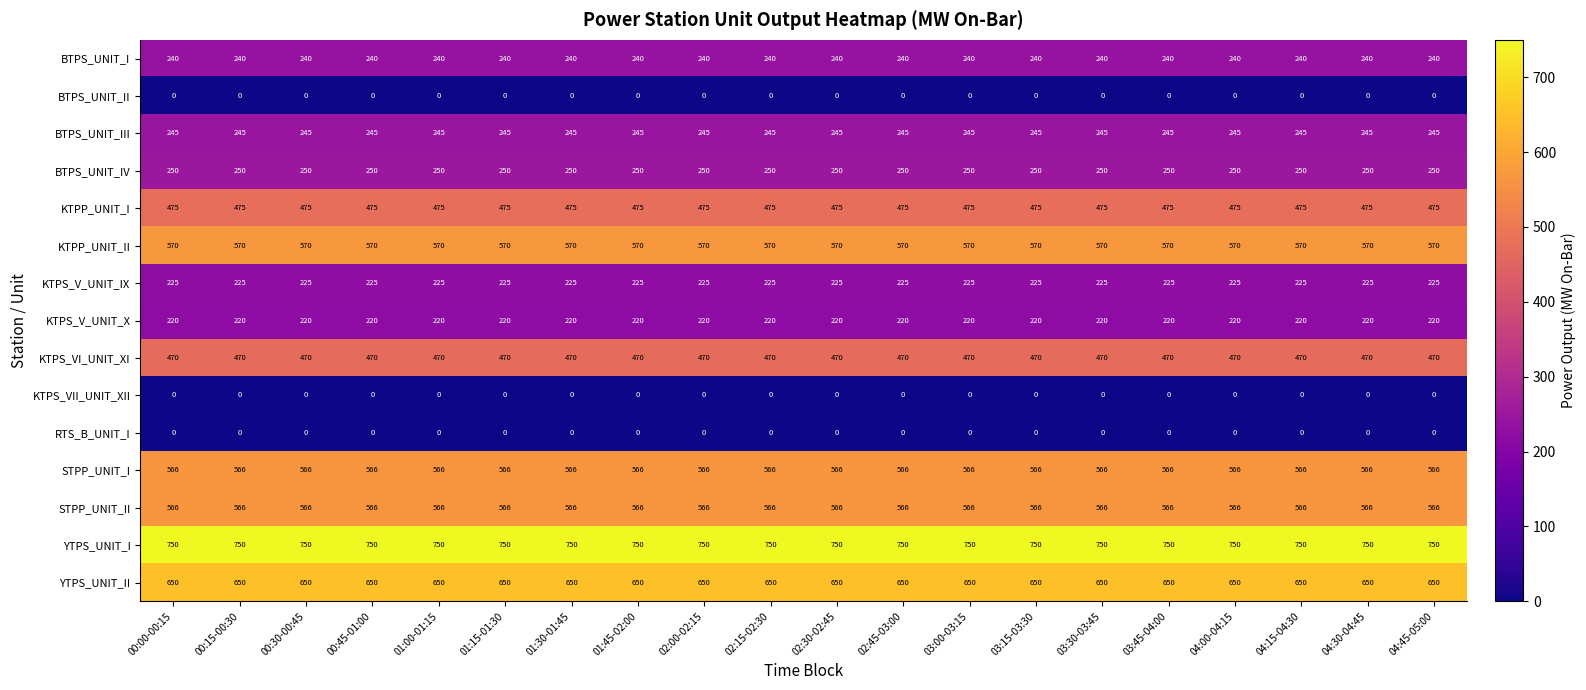

What is the total value across all series at 04:15-04:30?

5227